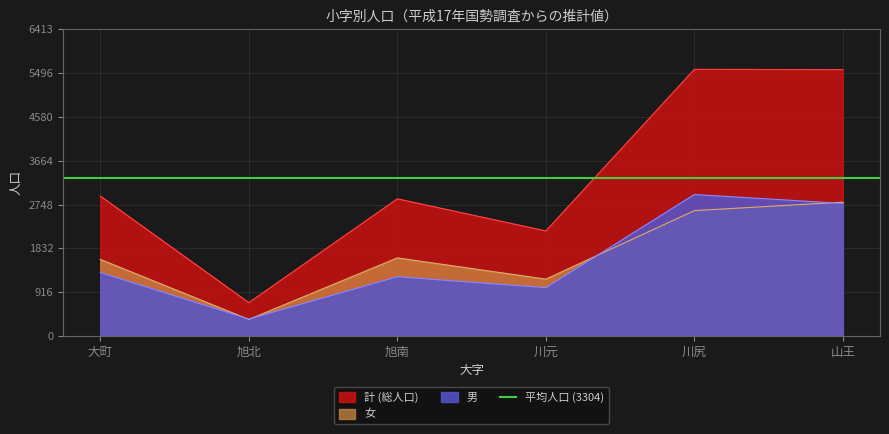

What is the total value across all series at 旭北?

1390